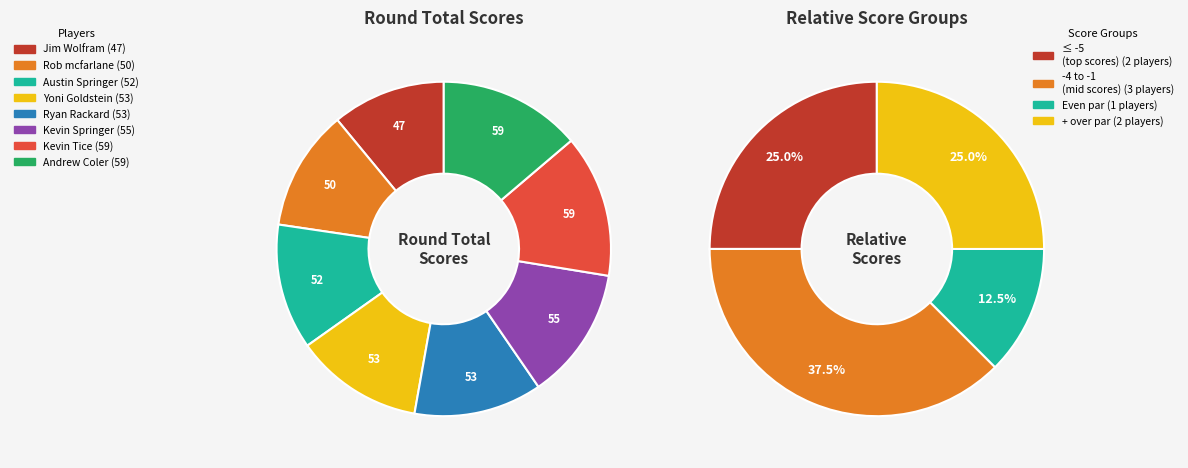

Combined, do Rob mcfarlane and Yoni Goldstein account for over 50%?

No